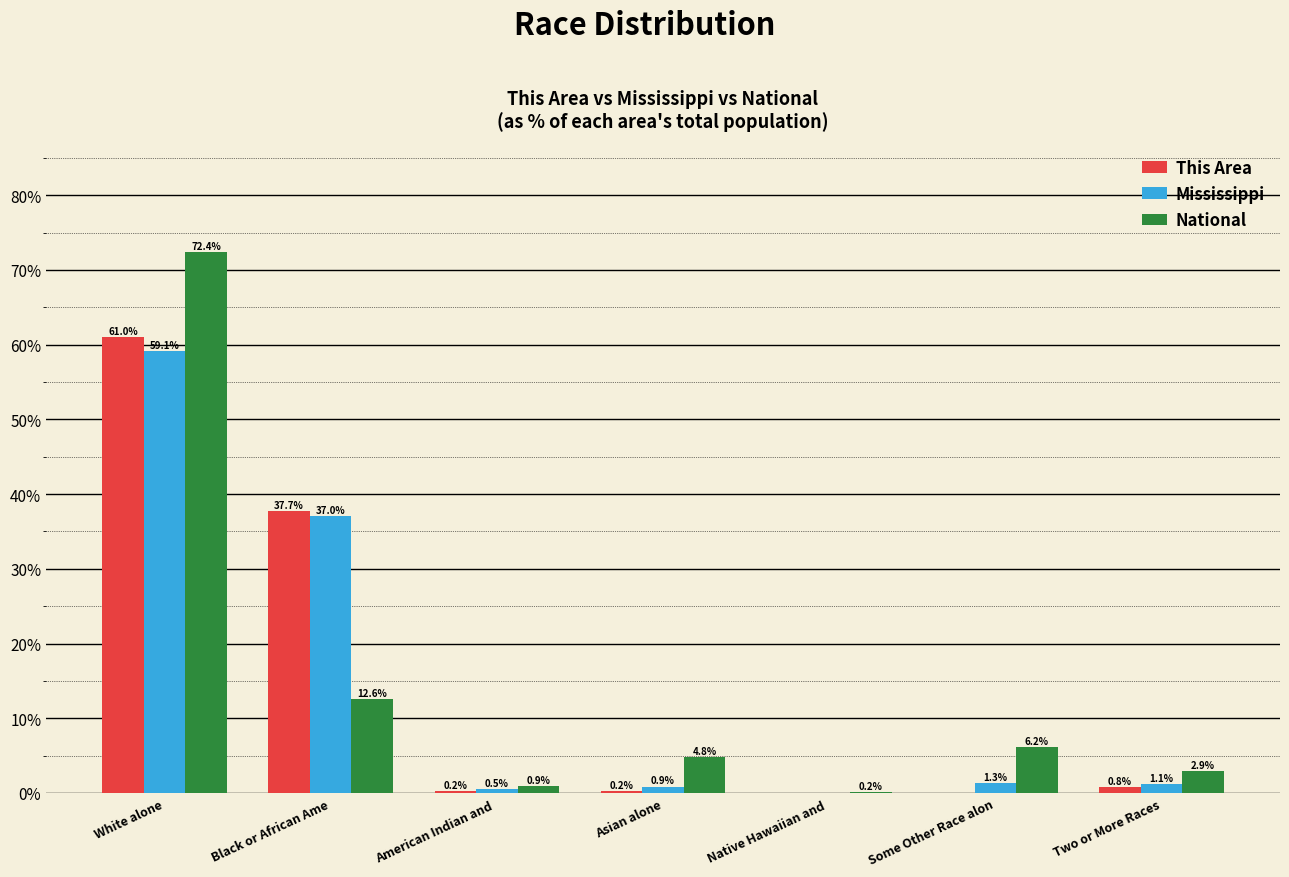

True or false: This Area has a value of 0.8 at Two or More Races.

True